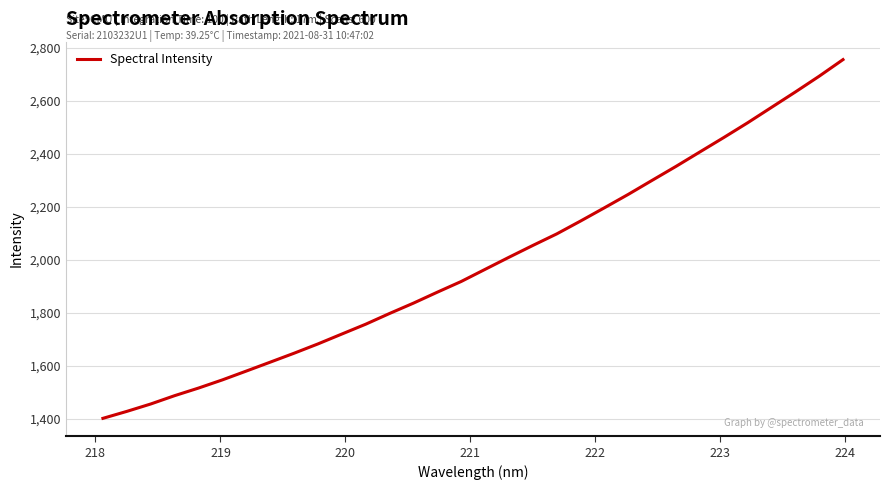

What is the greatest value displayed?

2754.4